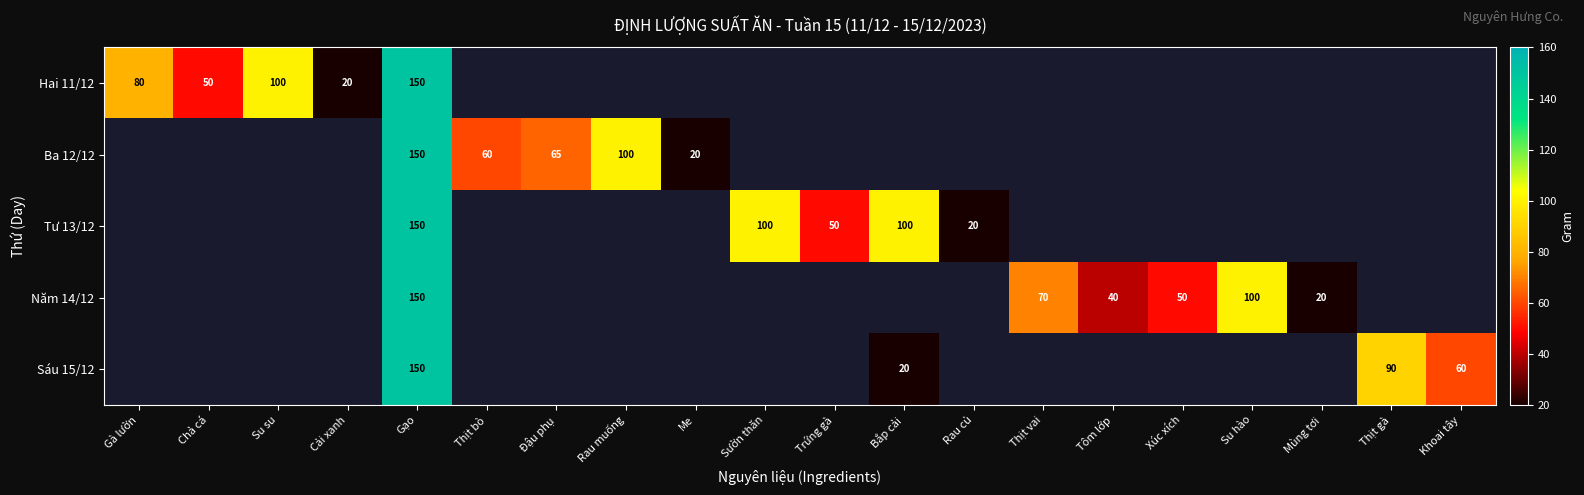

The value of Tư 13/12 at Trứng gà is 81. True or false?

False